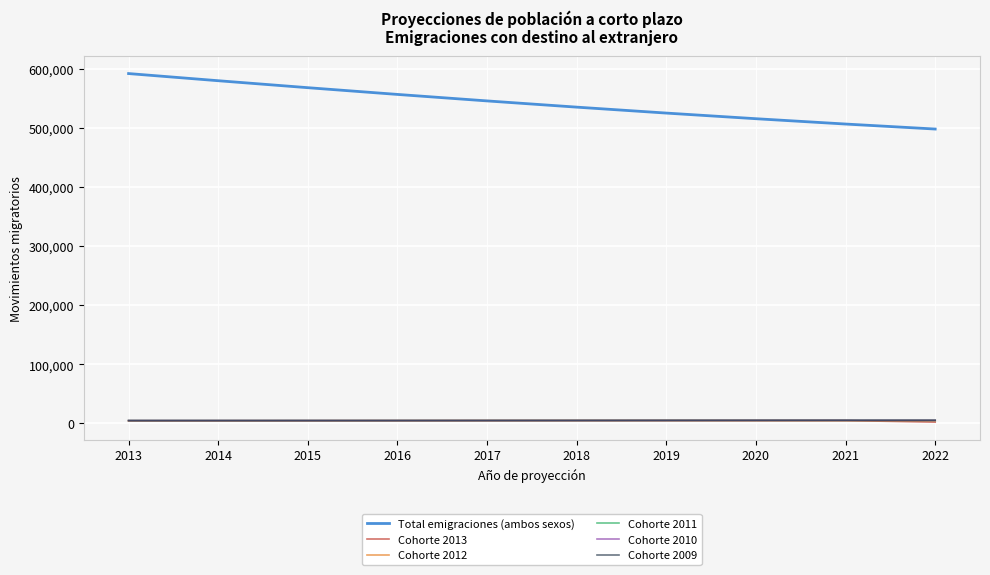

What is the difference between the Total emigraciones (ambos sexos) values at 2019 and 2018?

10039